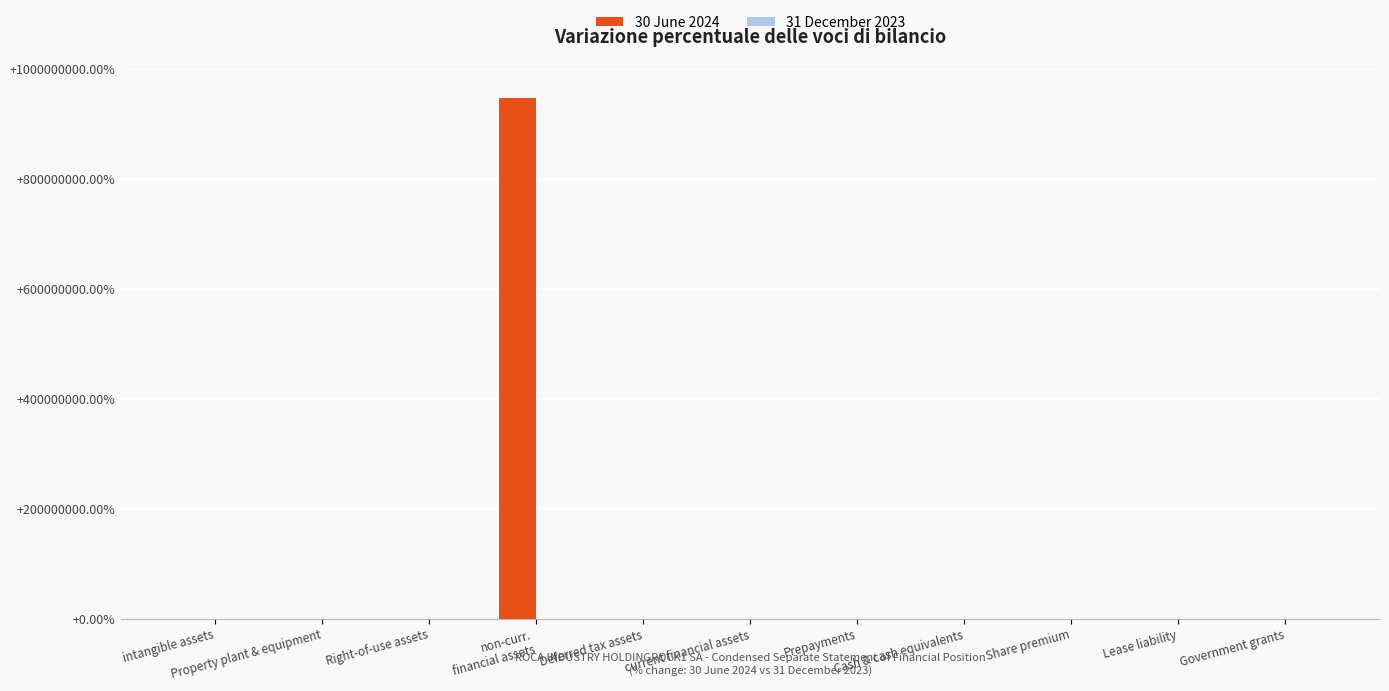

How many series are shown in this chart?

1